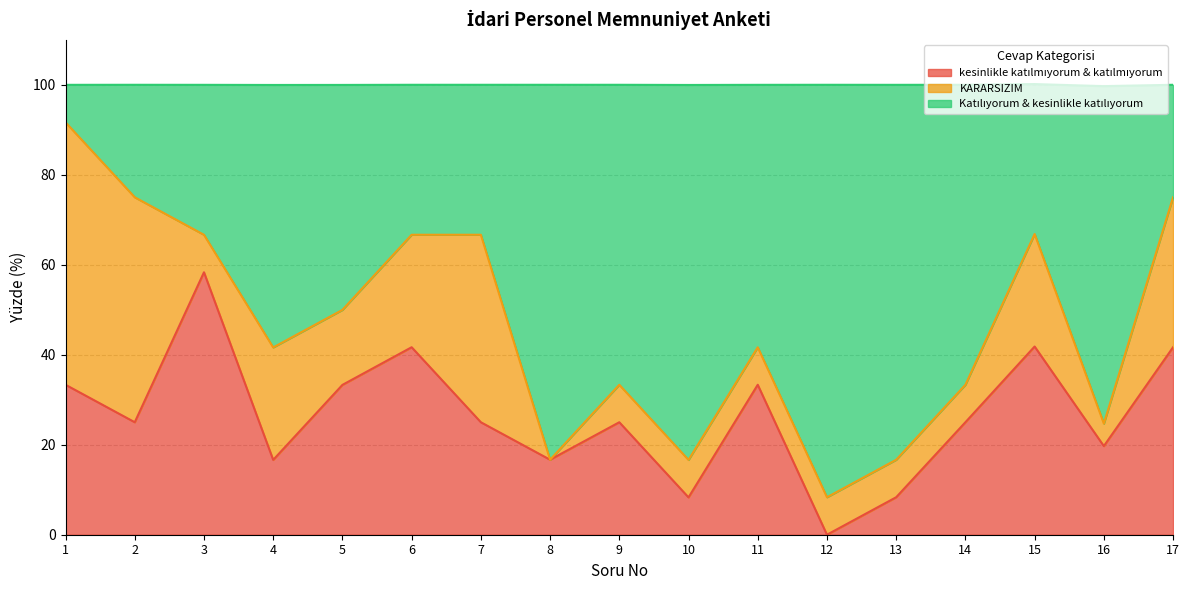

Between 3 and 15, which series saw the biggest shift?

kesinlikle katılmıyorum & katılmıyorum